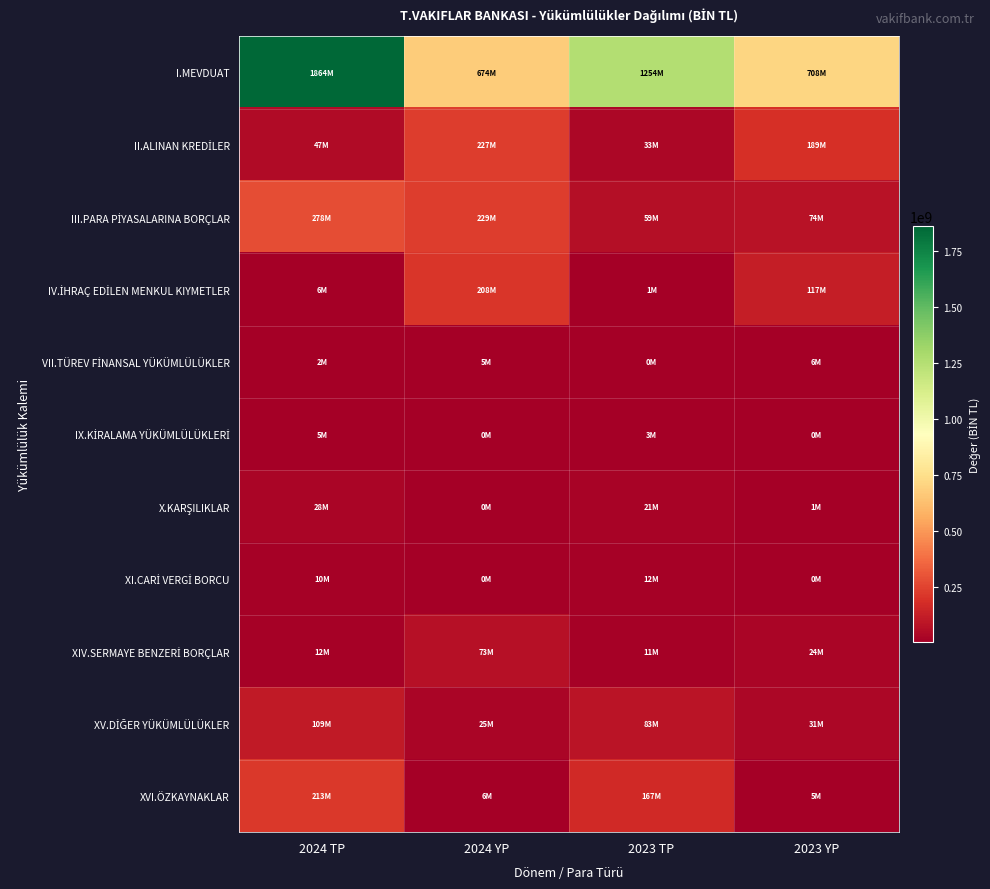

Which has a higher value, 2024 TP or 2024 YP?

2024 TP